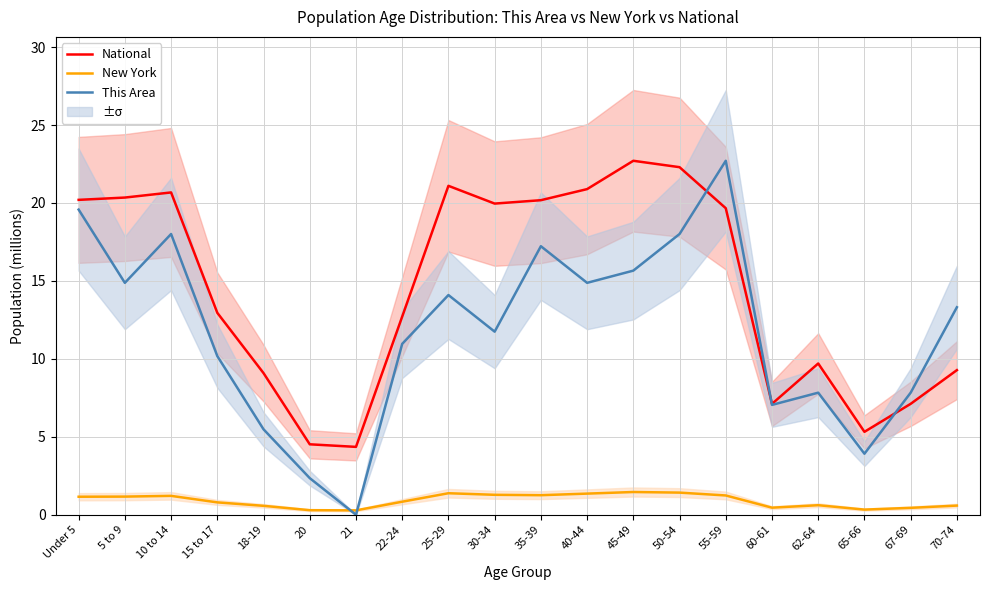

Where do National and This Area first cross each other?

50-54 and 55-59